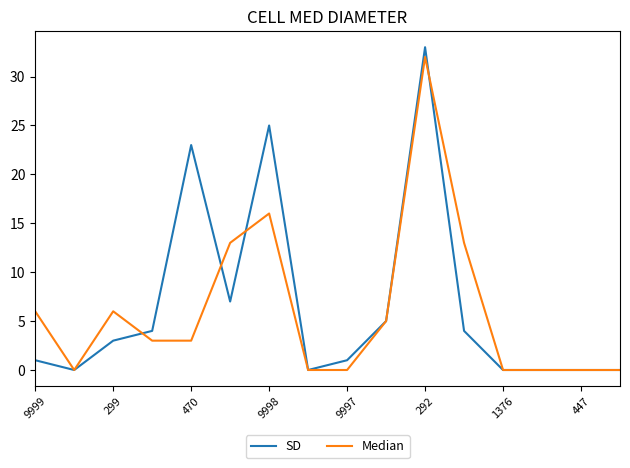

Which series has the widest spread of values?

SD